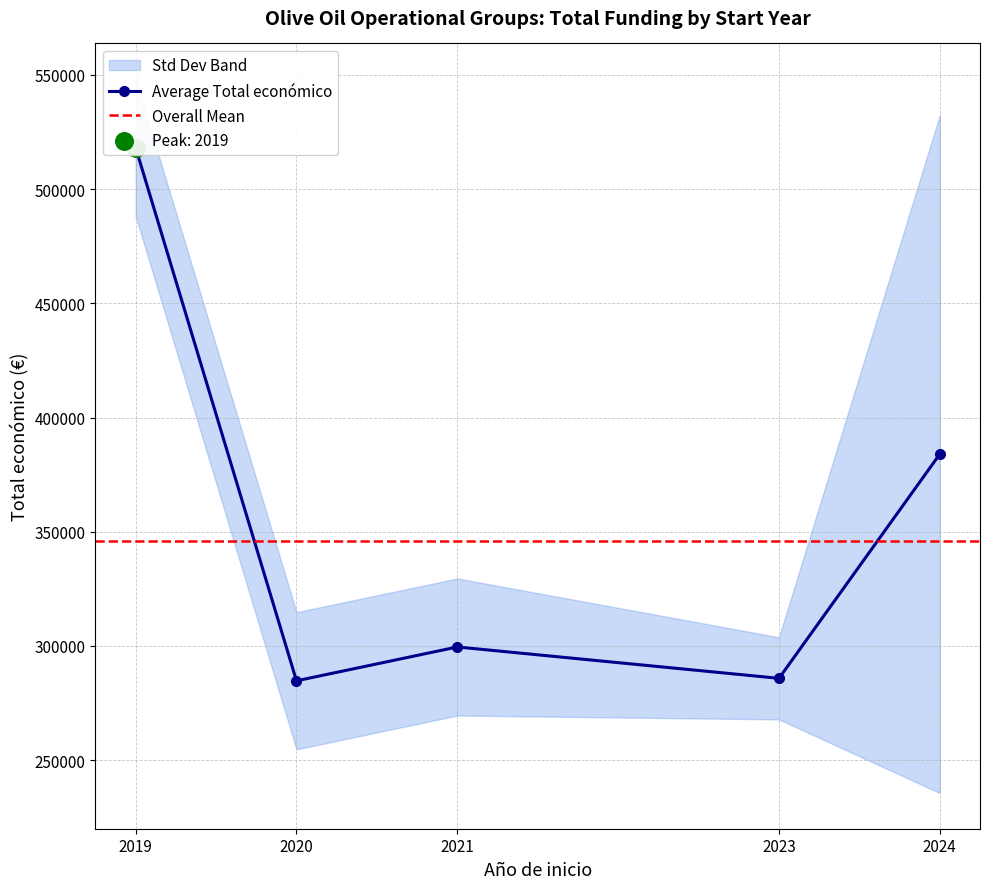

Approximately how many times larger is the value at 2020 compared to 2019?

0.5